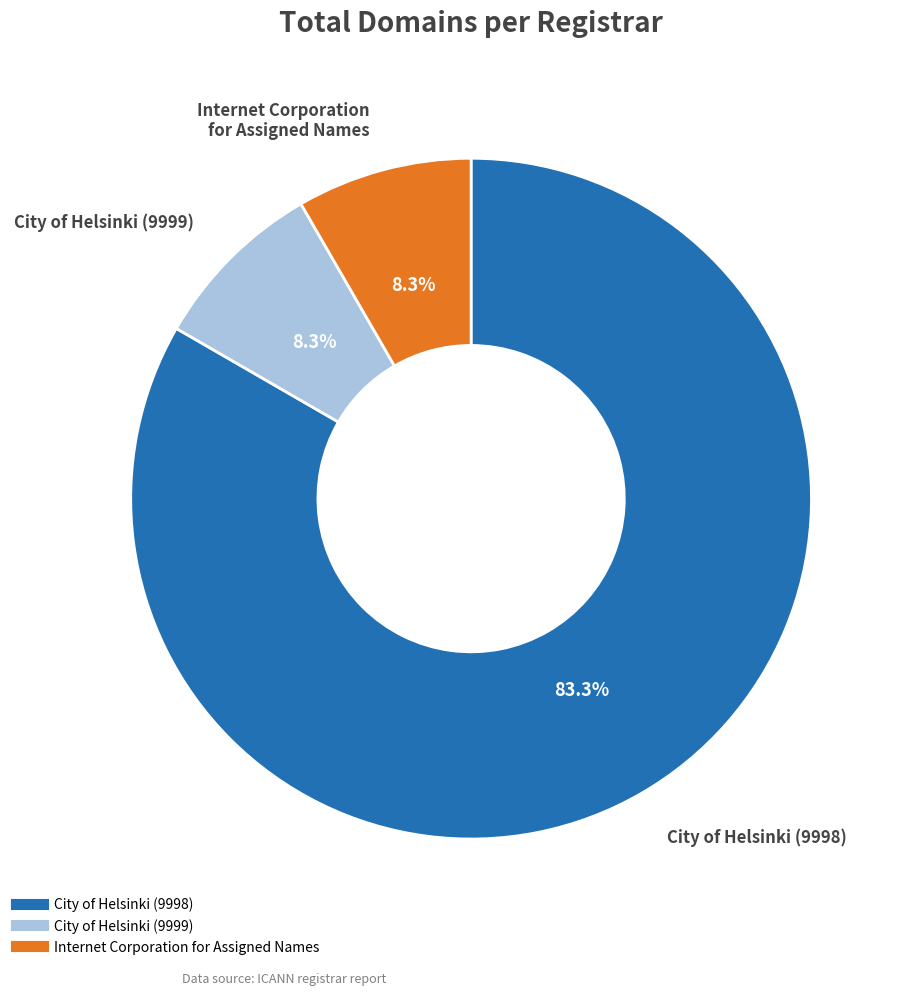

Is it true that Internet Corporation for Assigned Names is 1% of the pie?

False